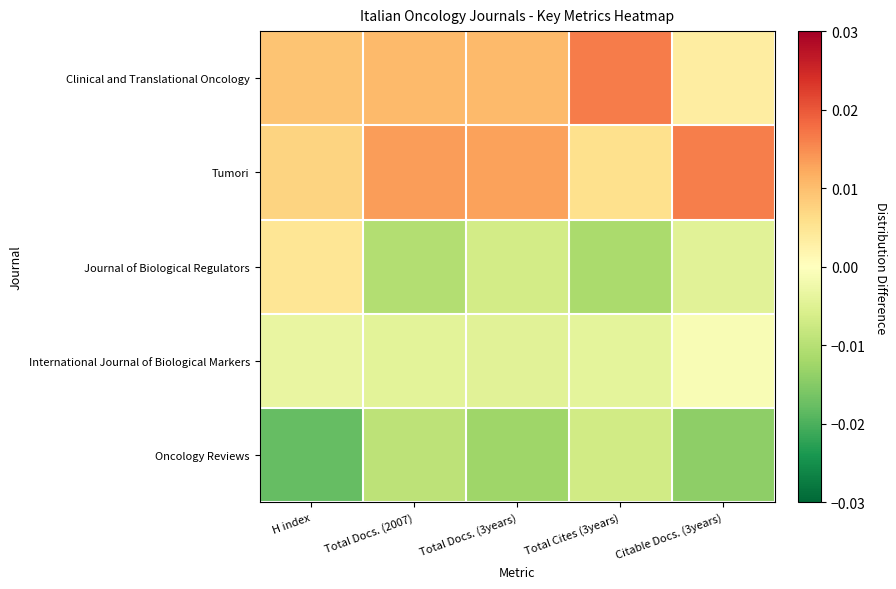

Reading left to right, what are all the values shown in this chart?

Clinical and Translational Oncology: H index=0.0	Total Docs. (2007)=0.0	Total Docs. (3years)=0.0	Total Cites (3years)=0.0	Citable Docs. (3years)=0.0
Tumori: H index=0.0	Total Docs. (2007)=0.0	Total Docs. (3years)=0.0	Total Cites (3years)=0.0	Citable Docs. (3years)=0.0
Journal of Biological Regulators: H index=0.0	Total Docs. (2007)=-0.0	Total Docs. (3years)=-0.0	Total Cites (3years)=-0.0	Citable Docs. (3years)=-0.0
International Journal of Biological Markers: H index=-0.0	Total Docs. (2007)=-0.0	Total Docs. (3years)=-0.0	Total Cites (3years)=-0.0	Citable Docs. (3years)=-0.0
Oncology Reviews: H index=-0.0	Total Docs. (2007)=-0.0	Total Docs. (3years)=-0.0	Total Cites (3years)=-0.0	Citable Docs. (3years)=-0.0